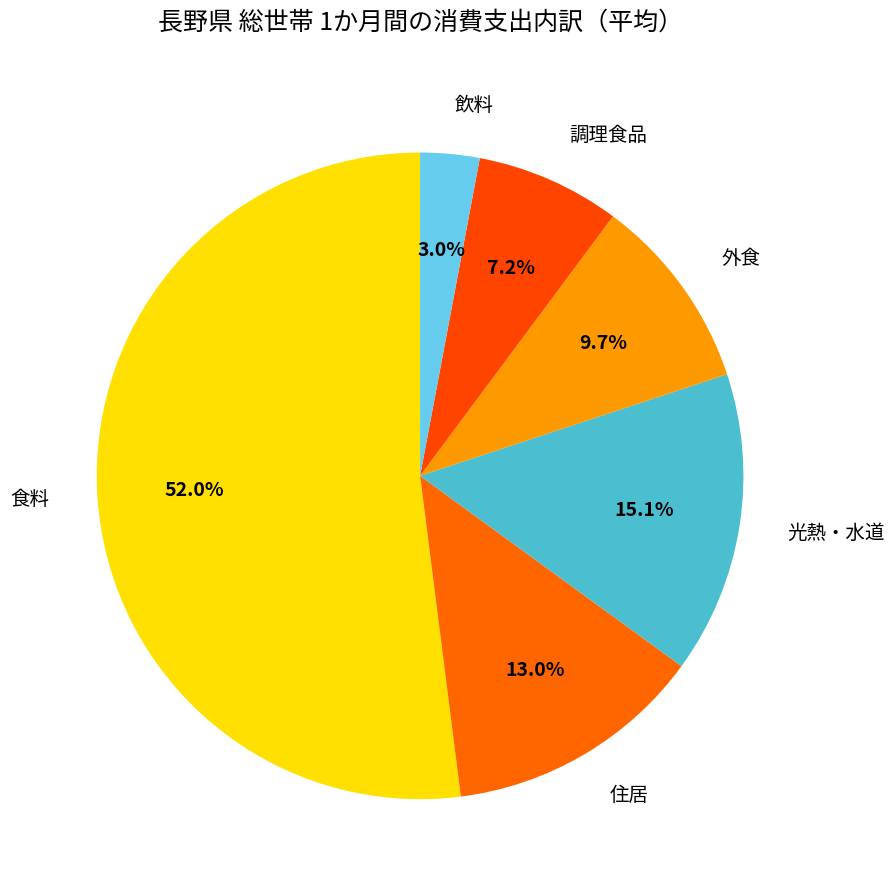

Does any single category account for the majority?

Yes